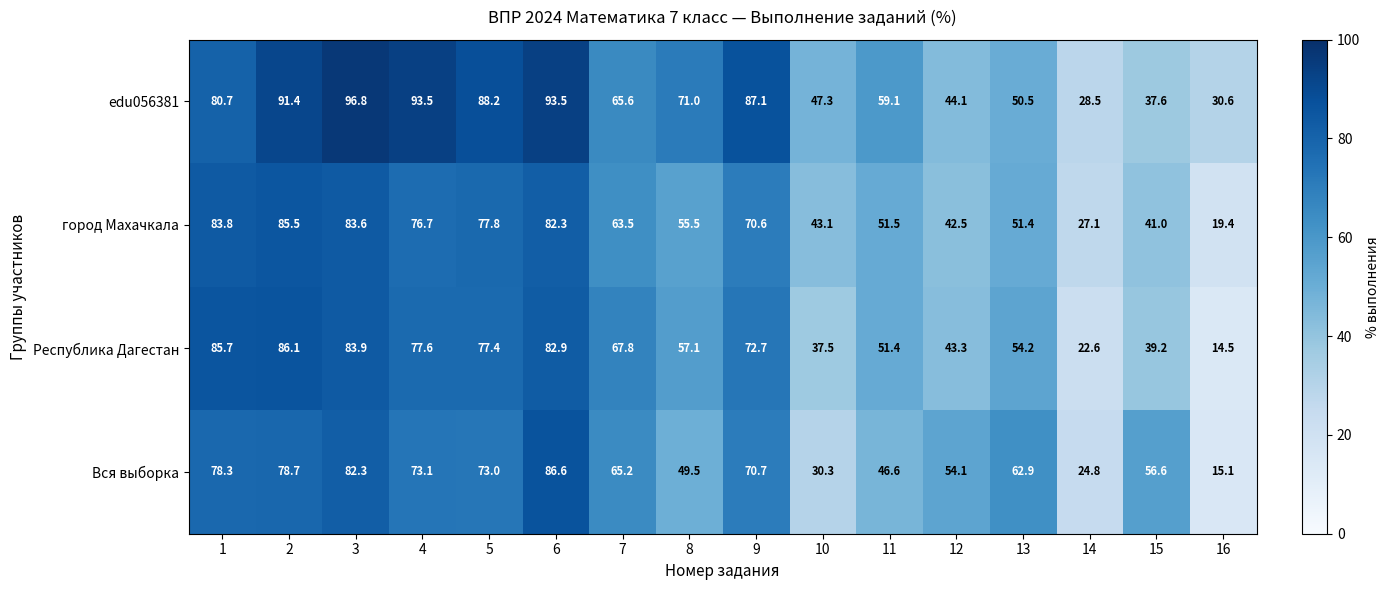

What is the difference between the Вся выборка values at 15 and 11?

10.0